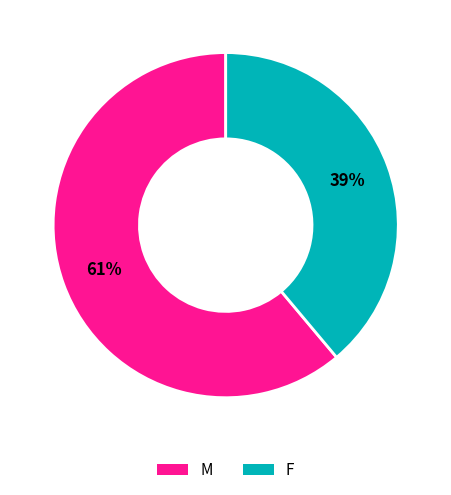

What is the largest slice in the pie chart?

M